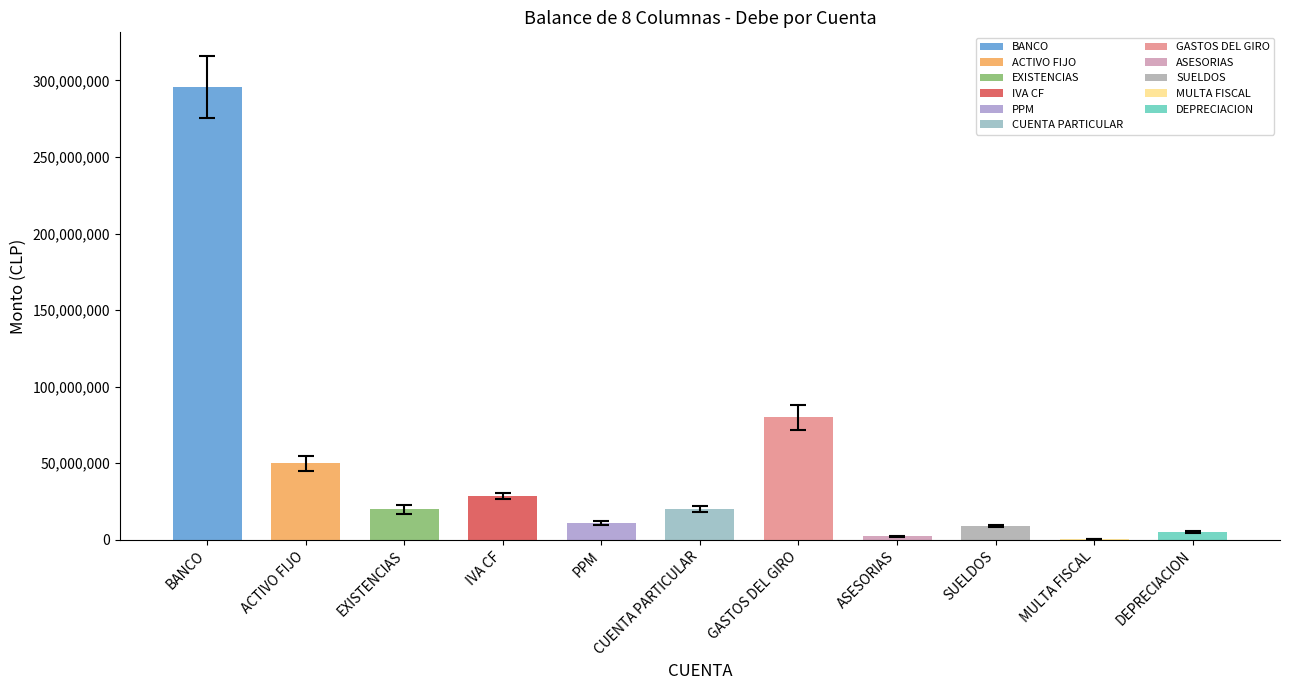

What is the approximate value at EXISTENCIAS, to the nearest 100?

20000000